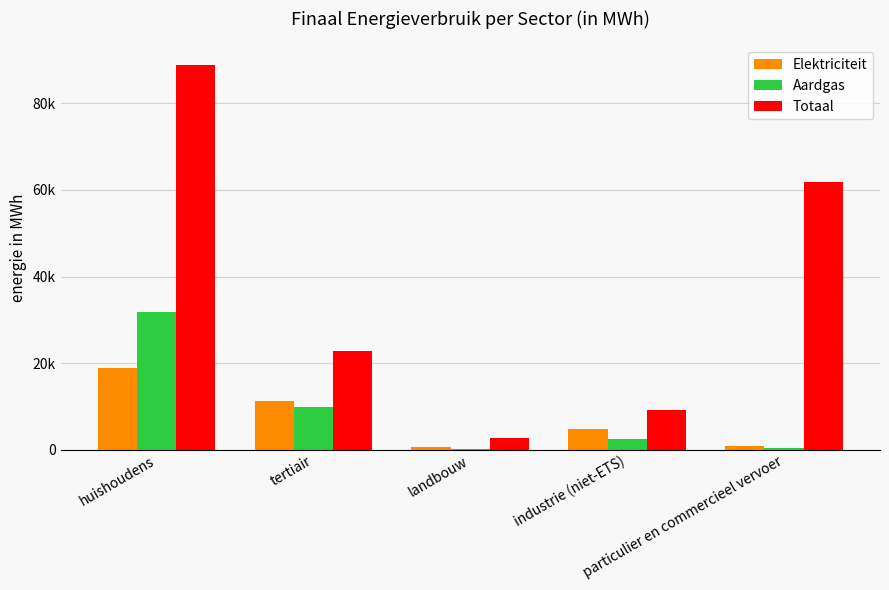

What is the average value of the Elektriciteit series?

7233.8